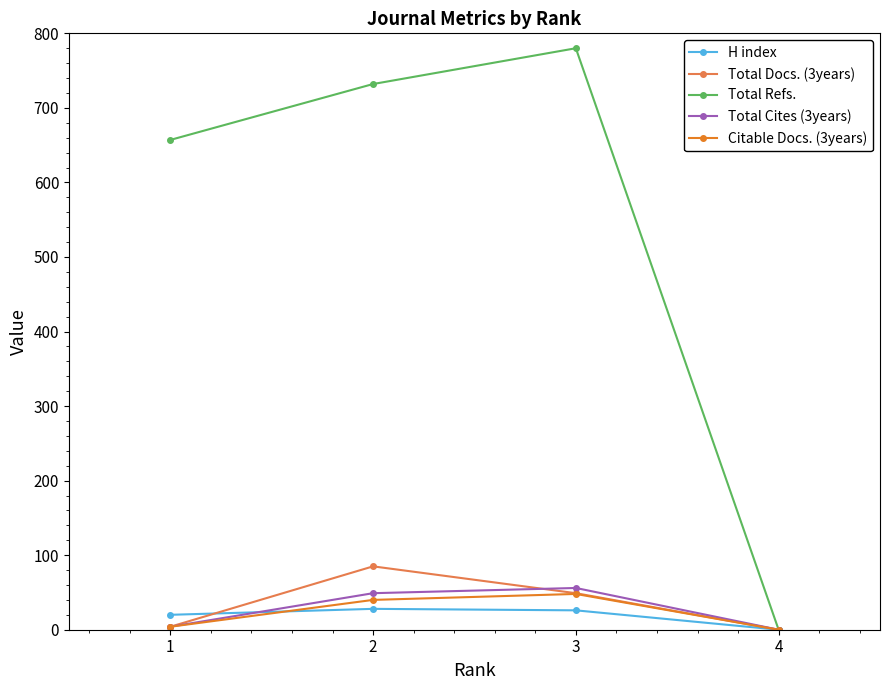

Does the chart have visible grid lines?

No